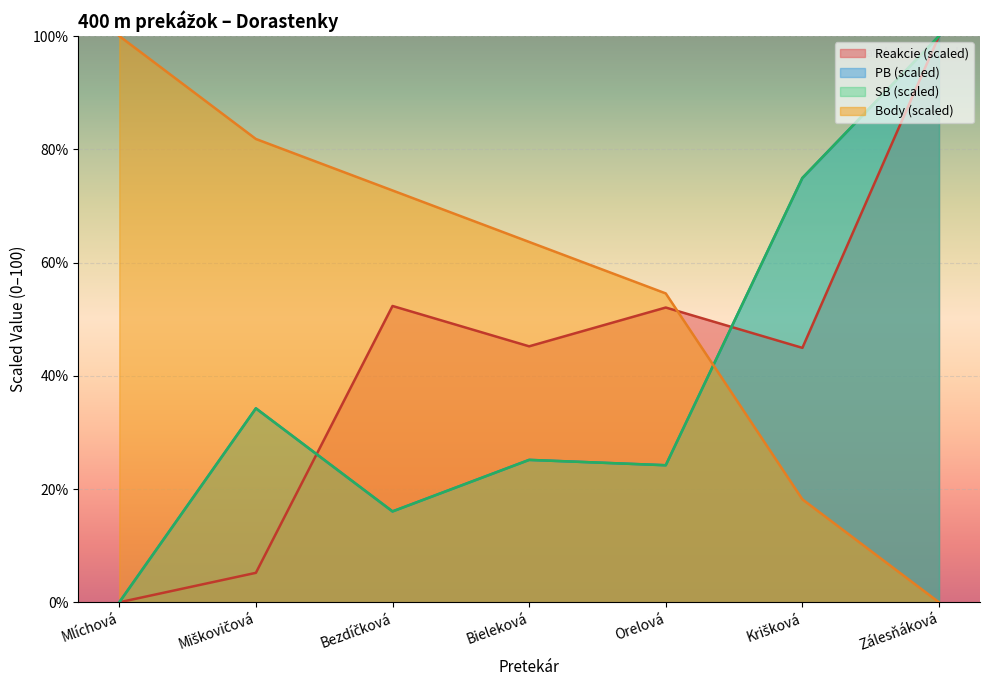

Which series changed the most between Orelová and Zálesňáková?

PB